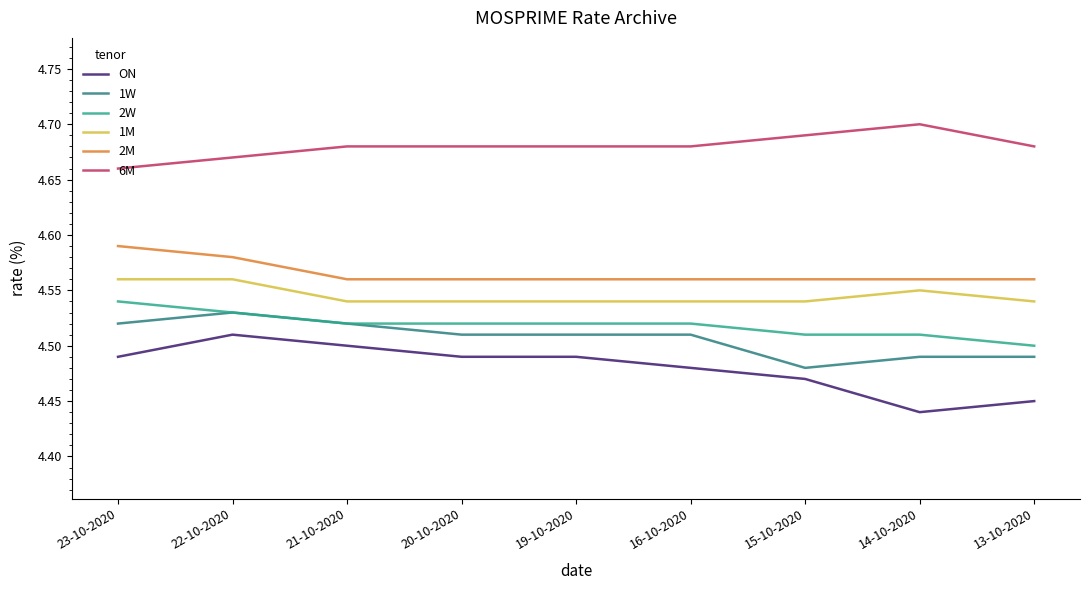

What is the sum of the 1W values at 19-10-2020 and 21-10-2020?

9.0